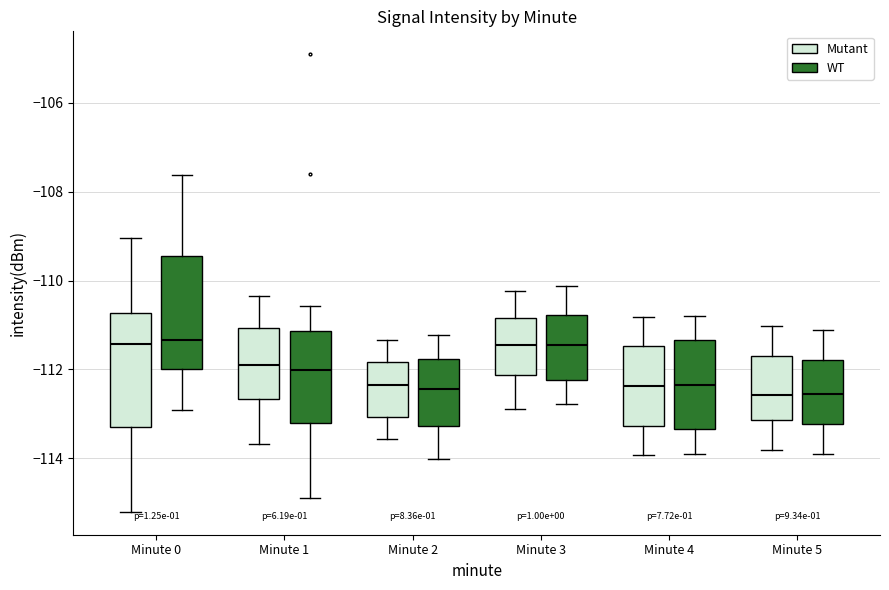

Reading left to right, read every box against the y-axis: the position of its median line, the range the box covers, and the ends of its whiskers. The values are not printed on the chart, so give them approximately, as read against the axis.

Minute 0 (Mutant): median -111.4, box -113.2 to -110.8, whiskers -115.2 to -109.0
Minute 0 (WT): median -111.4, box -112.0 to -109.4, whiskers -113.0 to -107.6
Minute 1 (Mutant): median -112.0, box -112.6 to -111.0, whiskers -113.6 to -110.4
Minute 1 (WT): median -112.0, box -113.2 to -111.2, whiskers -114.8 to -110.6
Minute 2 (Mutant): median -112.4, box -113.0 to -111.8, whiskers -113.6 to -111.4
Minute 2 (WT): median -112.4, box -113.2 to -111.8, whiskers -114.0 to -111.2
Minute 3 (Mutant): median -111.4, box -112.2 to -110.8, whiskers -112.8 to -110.2
Minute 3 (WT): median -111.4, box -112.2 to -110.8, whiskers -112.8 to -110.2
Minute 4 (Mutant): median -112.4, box -113.2 to -111.4, whiskers -114.0 to -110.8
Minute 4 (WT): median -112.4, box -113.4 to -111.4, whiskers -113.8 to -110.8
Minute 5 (Mutant): median -112.6, box -113.2 to -111.6, whiskers -113.8 to -111.0
Minute 5 (WT): median -112.6, box -113.2 to -111.8, whiskers -113.8 to -111.2